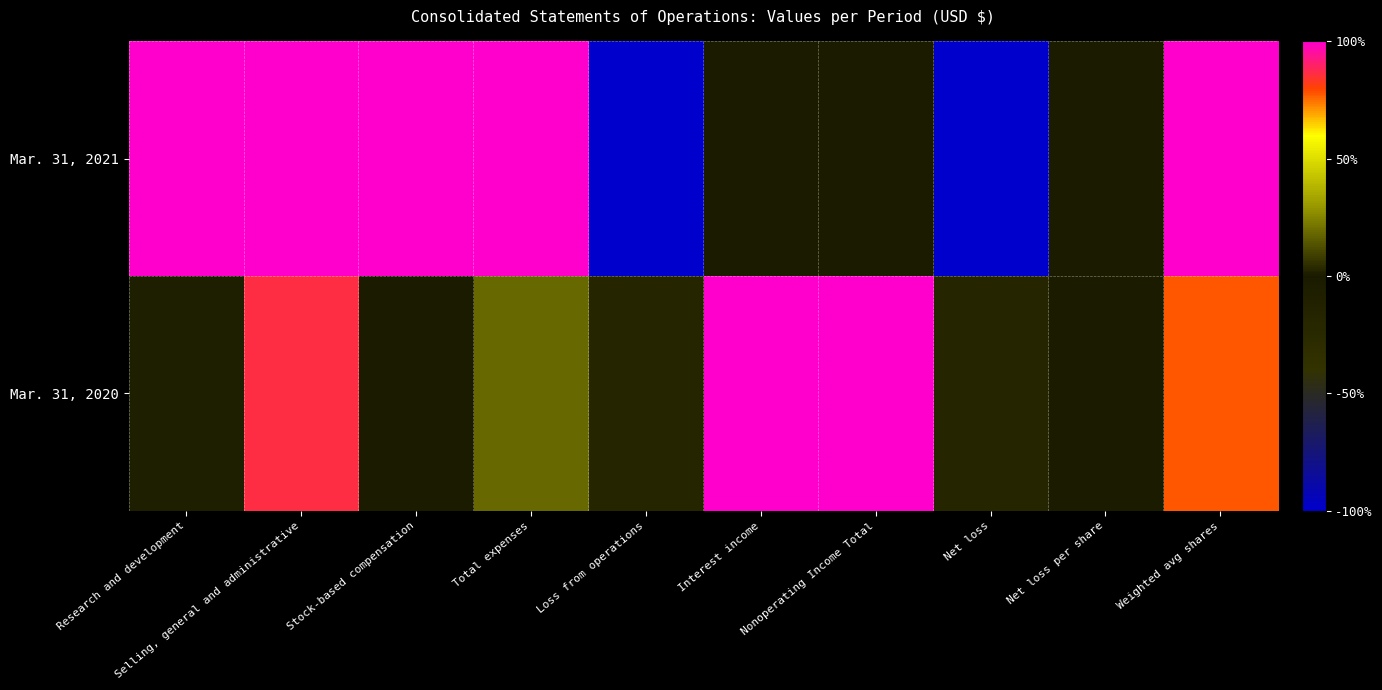

Reading right to left, what are all the values shown in this chart?

Mar. 31, 2021: Weighted avg shares=1.0	Net loss per share=0.0	Net loss=-1.0	Nonoperating Income Total=0.0	Interest income=0.0	Loss from operations=-1.0	Total expenses=1.0	Stock-based compensation=1.0	Selling, general and administrative=1.0	Research and development=1.0
Mar. 31, 2020: Weighted avg shares=0.8	Net loss per share=0.0	Net loss=-0.2	Nonoperating Income Total=1.0	Interest income=1.0	Loss from operations=-0.2	Total expenses=0.2	Stock-based compensation=0.0	Selling, general and administrative=0.9	Research and development=0.0